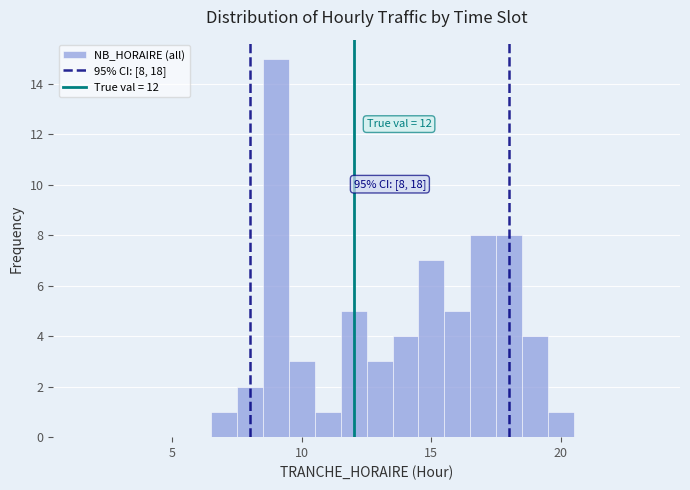

Around what value on the x-axis is the tallest bar? Give the approximate position of its centre, as read against the axis.

9.0